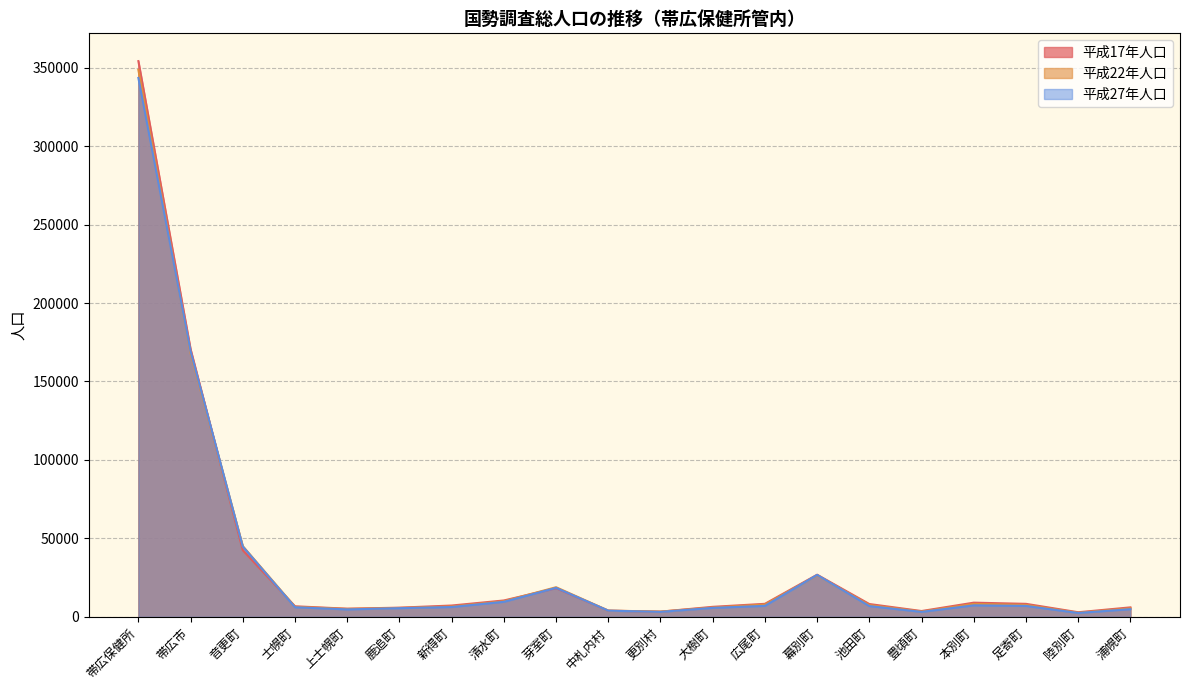

The 平成22年人口 series shows 26547 at 幕別町. True or false?

True